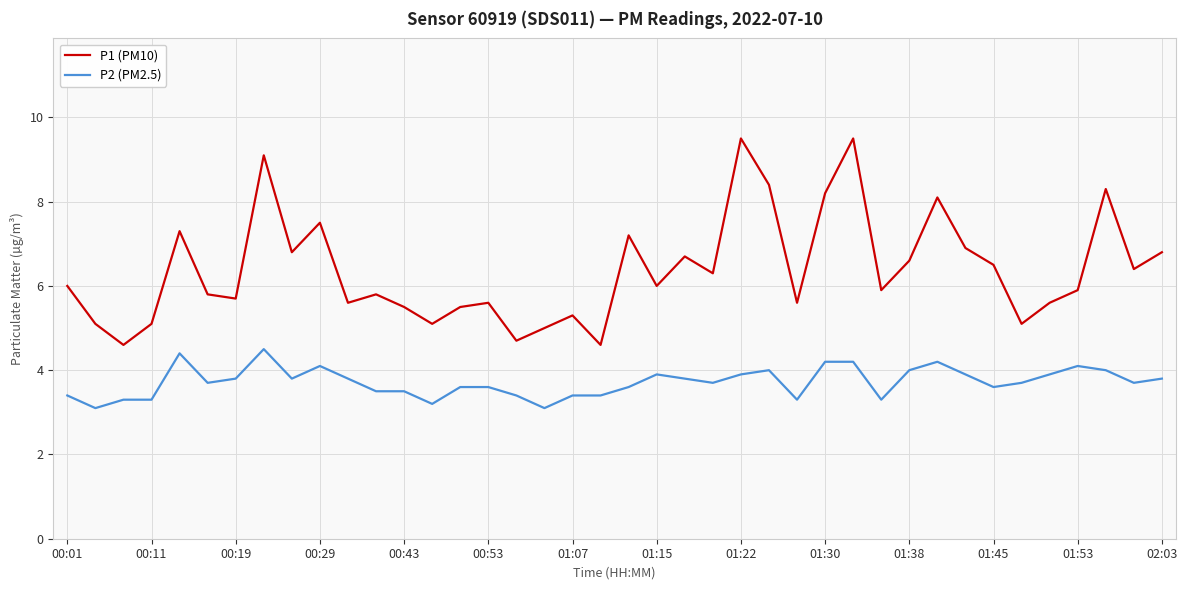

List the series in order of their overall mean, highest first.

P1 (PM10), P2 (PM2.5)